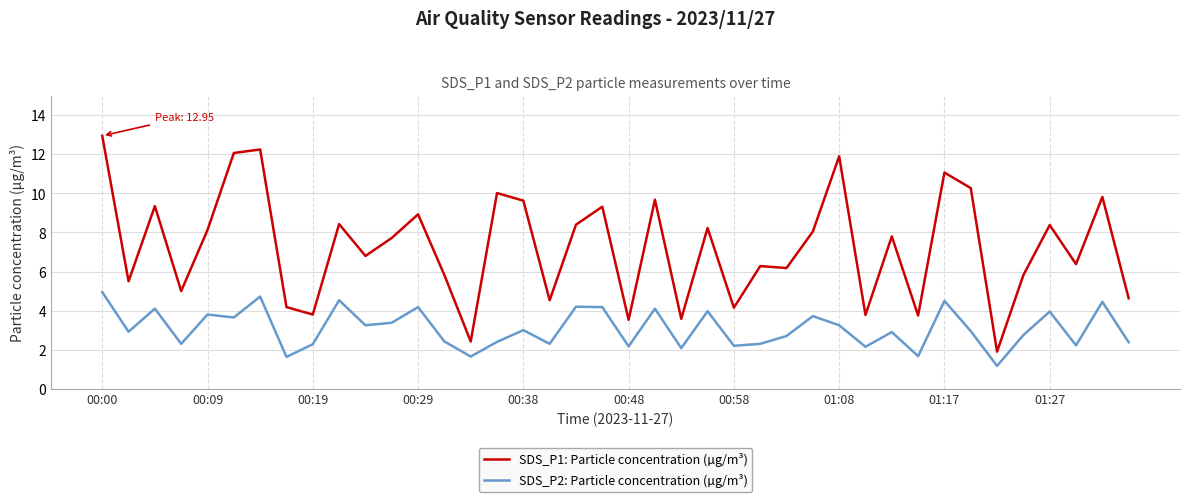

List the series in order of their peak value, highest first.

SDS_P1: Particle concentration (µg/m³), SDS_P2: Particle concentration (µg/m³)